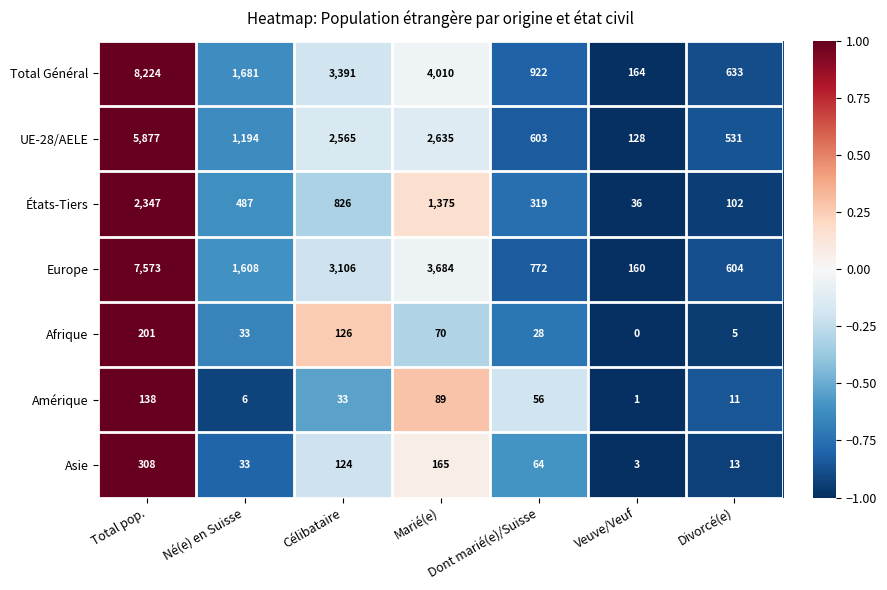

The value of Asie at Total pop. is 76. True or false?

False